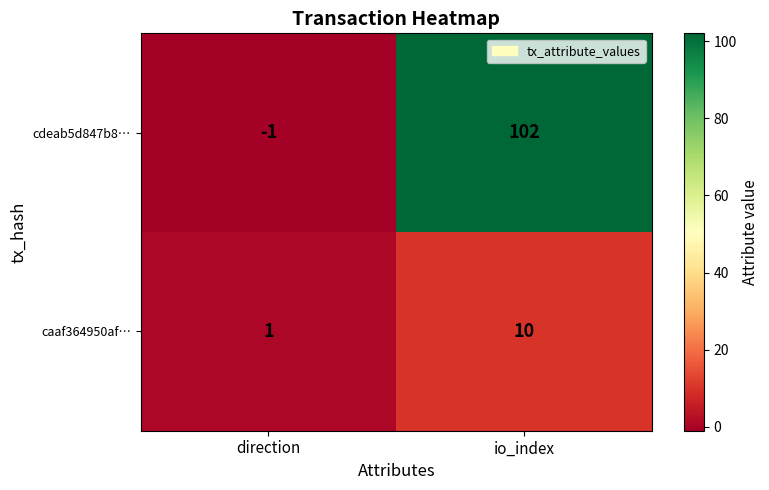

The cdeab5d847b8… series shows 177 at io_index. True or false?

False